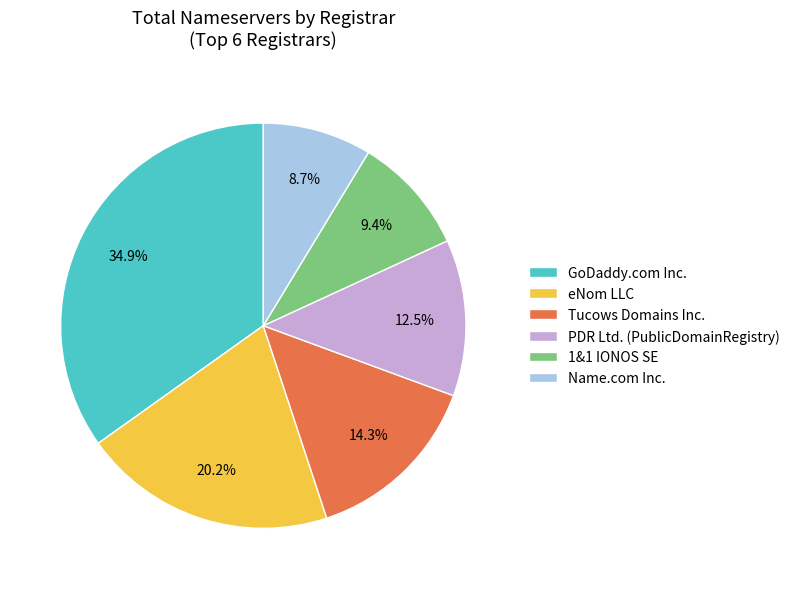

Rank the categories by value from highest to lowest.

GoDaddy.com Inc., eNom LLC, Tucows Domains Inc., PDR Ltd. (PublicDomainRegistry), 1&1 IONOS SE, Name.com Inc.